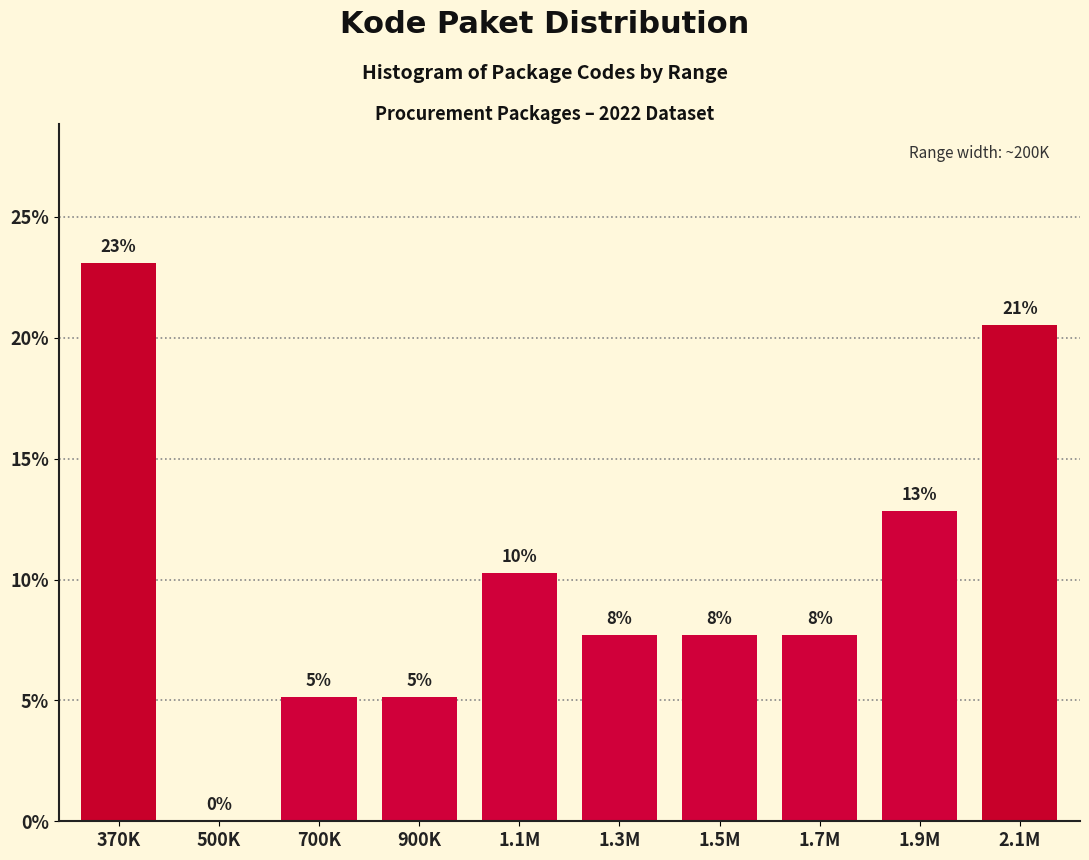

Are the bars horizontal?

No